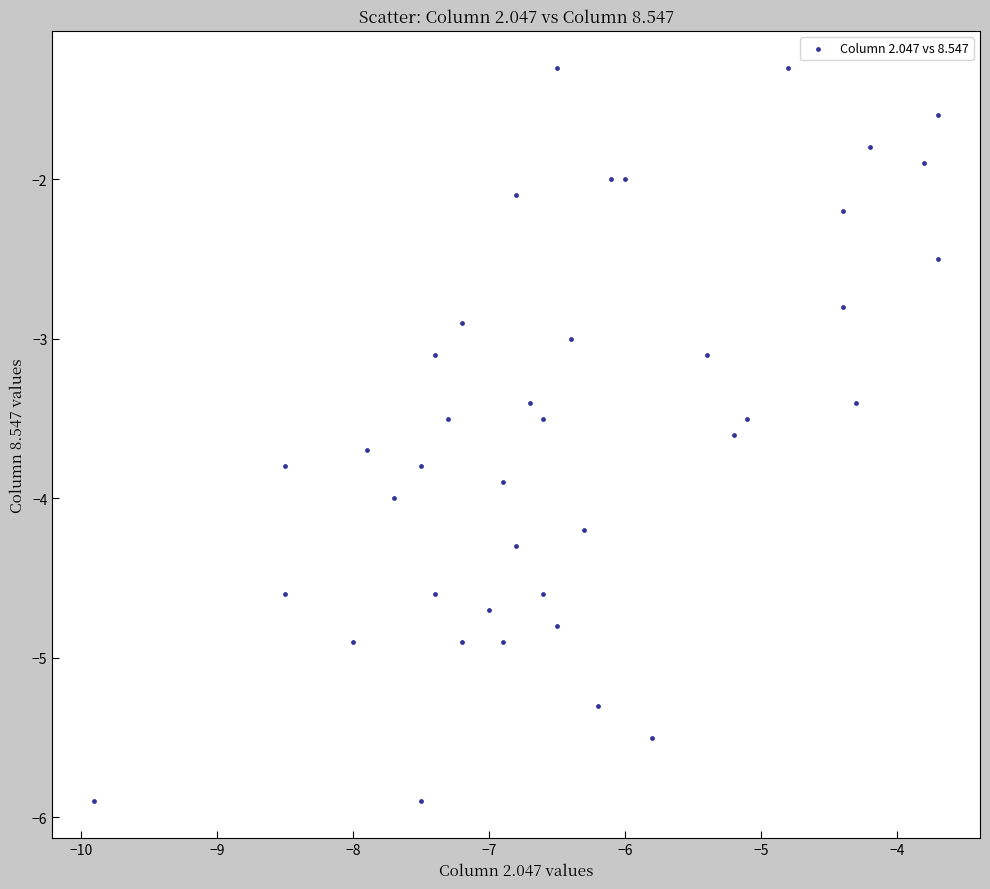

What is the range of X values (max minus min)?

6.2